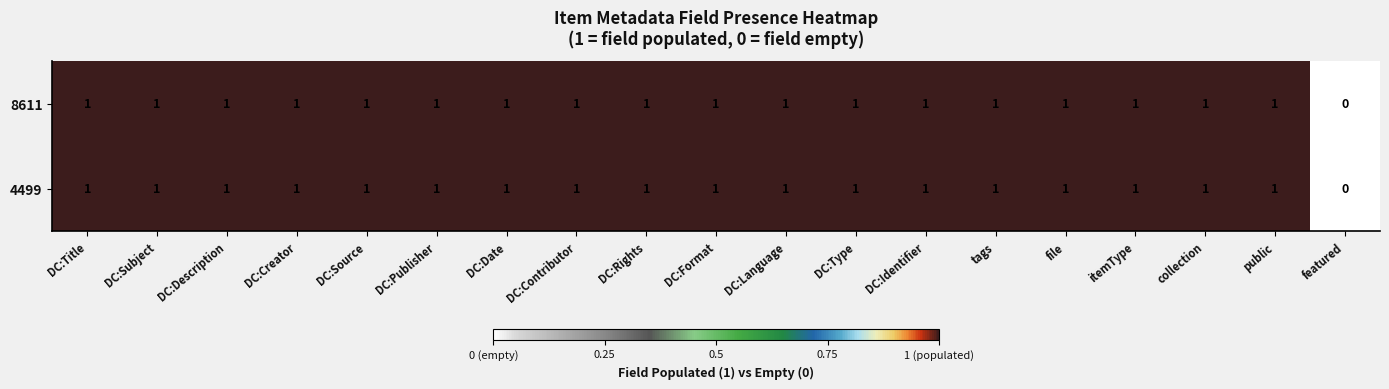

Which category has the lowest value in the 8611 series?

featured